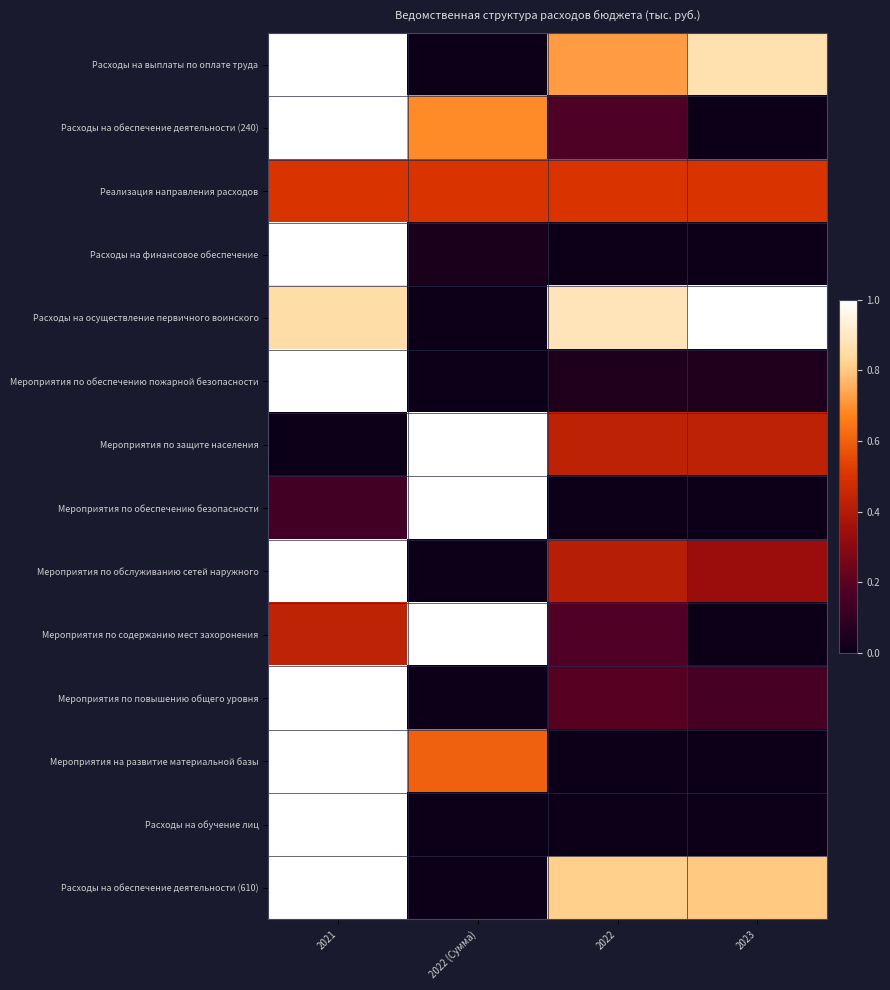

Reading right to left, what are all the values shown in this chart?

Расходы на выплаты по оплате труда: 2023=0.9	2022=0.7	2022 (Сумма)=0.0	2021=1.0
Расходы на обеспечение деятельности (240): 2023=0.0	2022=0.2	2022 (Сумма)=0.7	2021=1.0
Реализация направления расходов: 2023=0.5	2022=0.5	2022 (Сумма)=0.5	2021=0.5
Расходы на финансовое обеспечение: 2023=0.0	2022=0.0	2022 (Сумма)=0.0	2021=1.0
Расходы на осуществление первичного воинского: 2023=1.0	2022=0.9	2022 (Сумма)=0.0	2021=0.9
Мероприятия по обеспечению пожарной безопасности: 2023=0.0	2022=0.0	2022 (Сумма)=0.0	2021=1.0
Мероприятия по защите населения: 2023=0.4	2022=0.4	2022 (Сумма)=1.0	2021=0.0
Мероприятия по обеспечению безопасности: 2023=0.0	2022=0.0	2022 (Сумма)=1.0	2021=0.1
Мероприятия по обслуживанию сетей наружного: 2023=0.3	2022=0.4	2022 (Сумма)=0.0	2021=1.0
Мероприятия по содержанию мест захоронения: 2023=0.0	2022=0.2	2022 (Сумма)=1.0	2021=0.4
Мероприятия по повышению общего уровня: 2023=0.2	2022=0.2	2022 (Сумма)=0.0	2021=1.0
Мероприятия на развитие материальной базы: 2023=0.0	2022=0.0	2022 (Сумма)=0.6	2021=1.0
Расходы на обучение лиц: 2023=0.0	2022=0.0	2022 (Сумма)=0.0	2021=1.0
Расходы на обеспечение деятельности (610): 2023=0.8	2022=0.8	2022 (Сумма)=0.0	2021=1.0